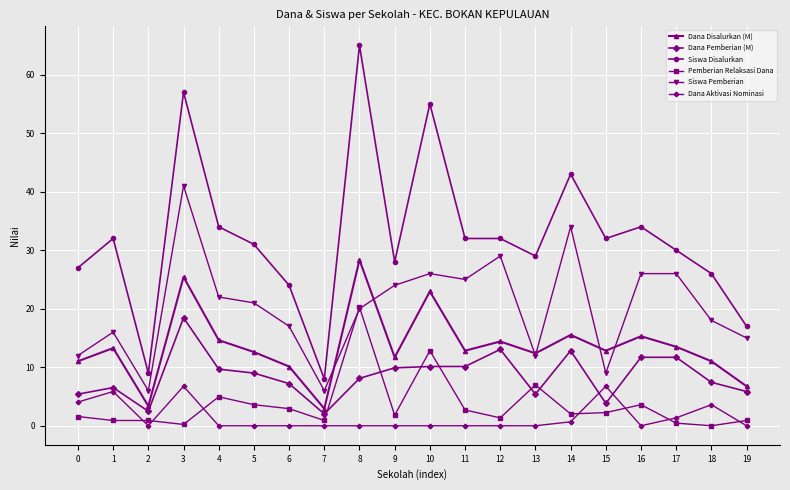

Does the chart display data point markers on the line(s)?

Yes